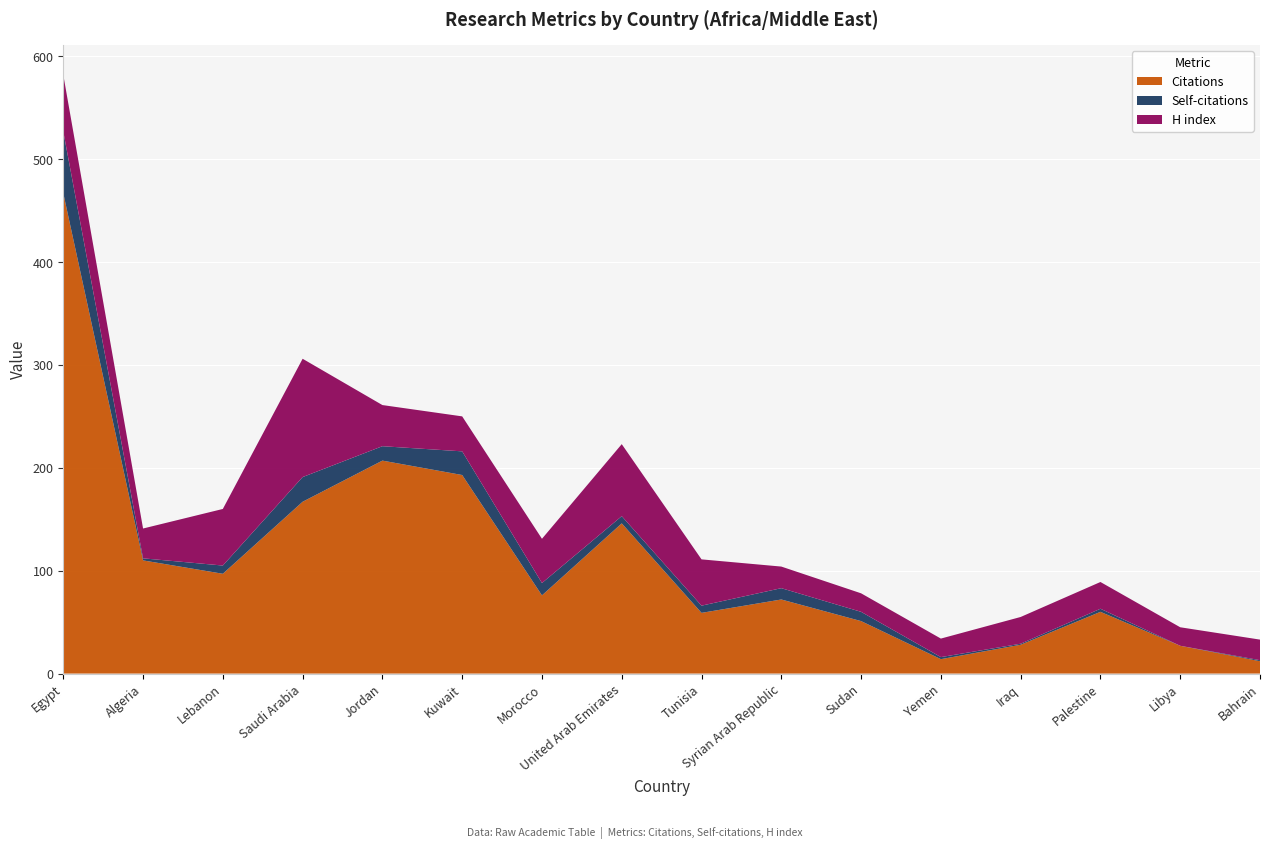

At which category is the sum across all series the highest?

Egypt